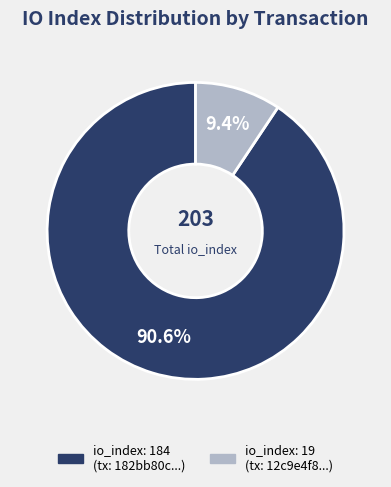

Is there any slice that represents more than half of the pie?

Yes